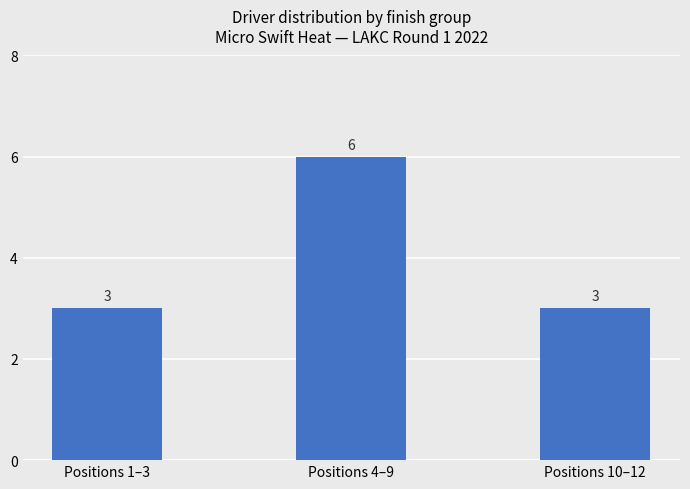

Reading left to right, extract all data points from this chart.

Positions 1–3=3	Positions 4–9=6	Positions 10–12=3